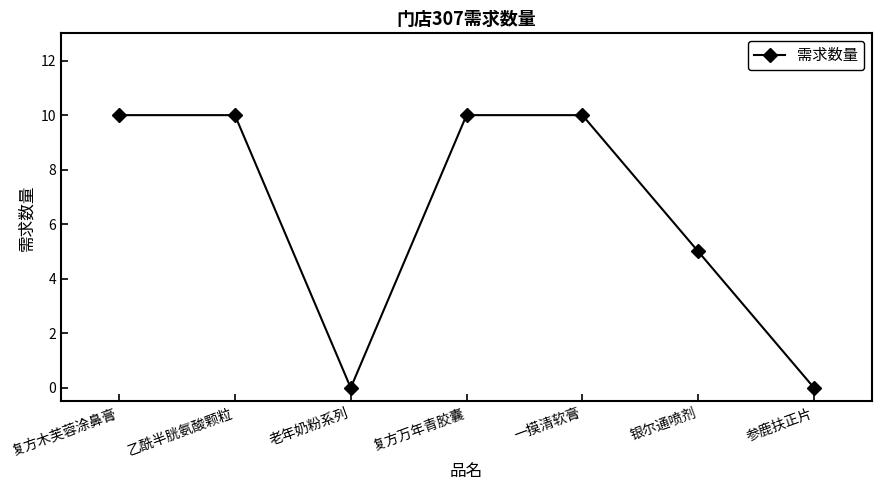

Reading left to right, extract all data points from this chart.

复方木芙蓉涂鼻膏=10	乙酰半胱氨酸颗粒=10	老年奶粉系列=0	复方万年青胶囊=10	一摸清软膏=10	银尔通喷剂=5	参鹿扶正片=0